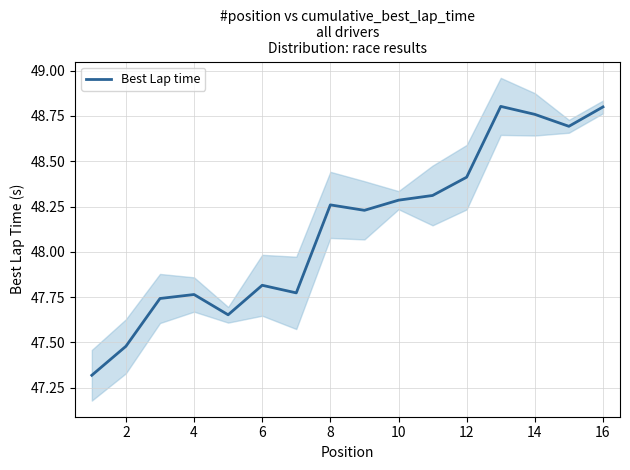

Reading left to right, what are all the values shown in this chart?

47.3	47.5	47.7	47.8	47.7	47.8	47.8	48.3	48.2	48.3	48.3	48.4	48.8	48.8	48.7	48.8